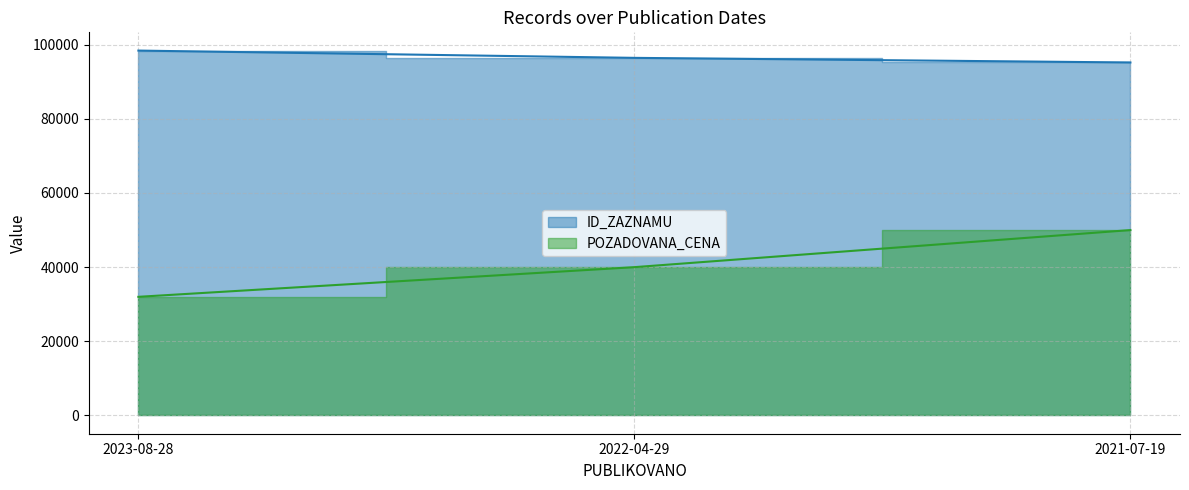

What is the lowest value of the POZADOVANA_CENA series?

32000